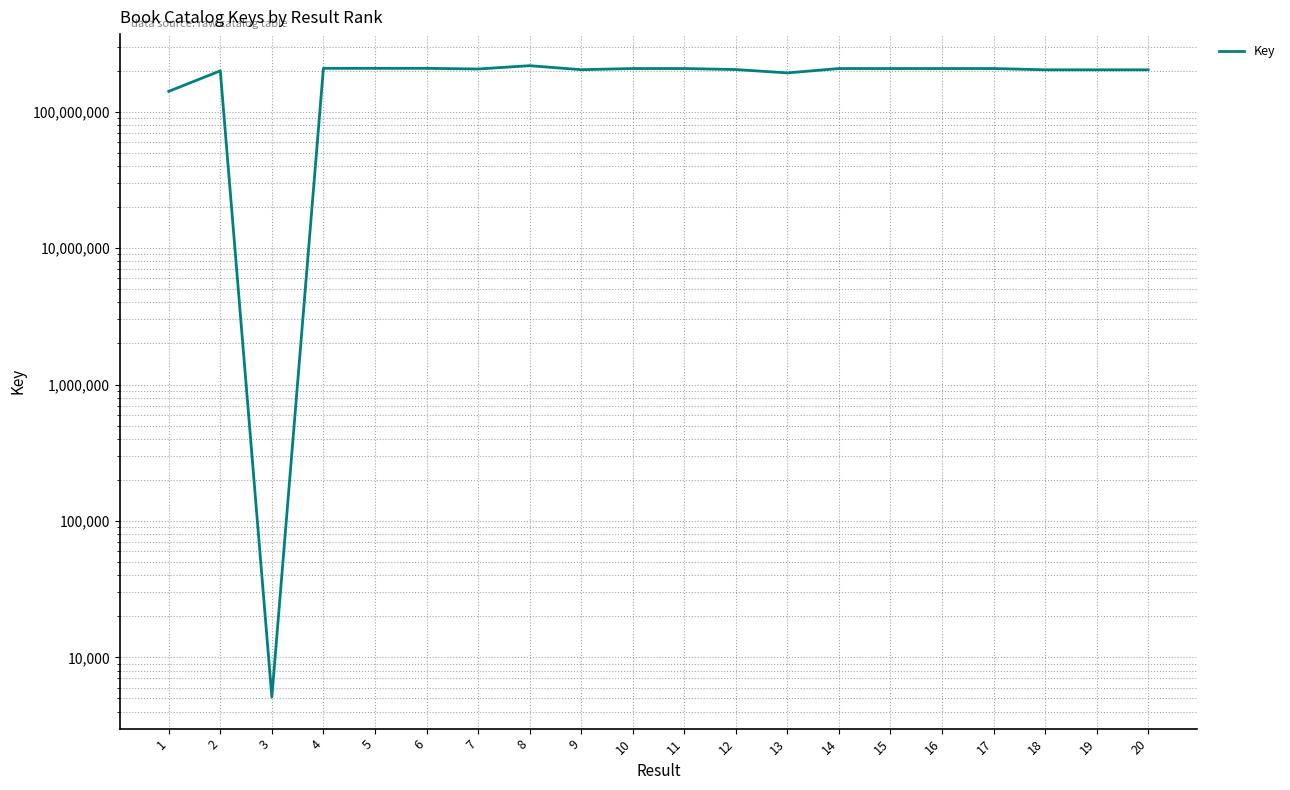

What is the sum of all values?

3837764586